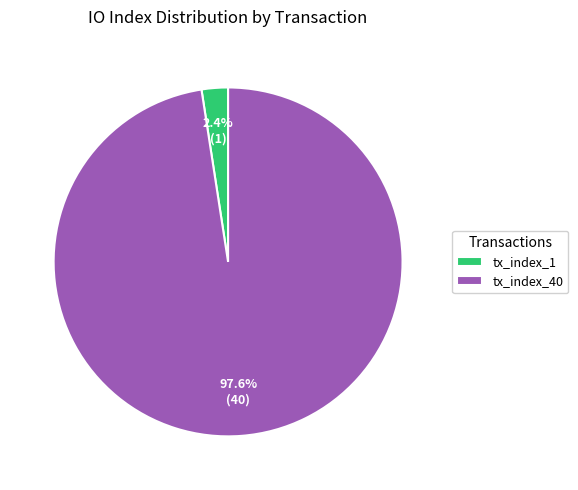

To the nearest percent, what is the difference between the tx_index_1 and tx_index_40 slice percentages?

95%